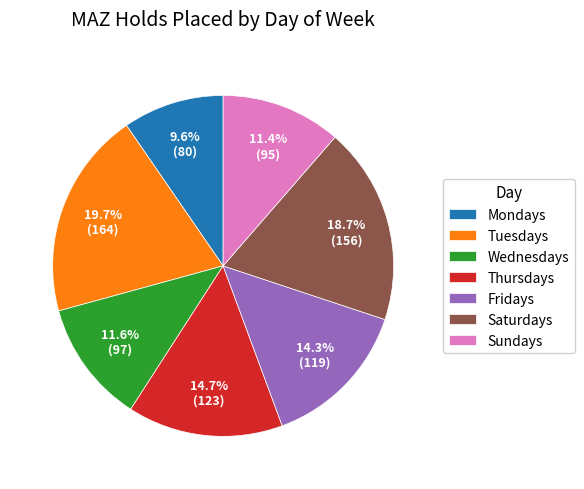

Is it true that Saturdays is 11% of the pie?

False